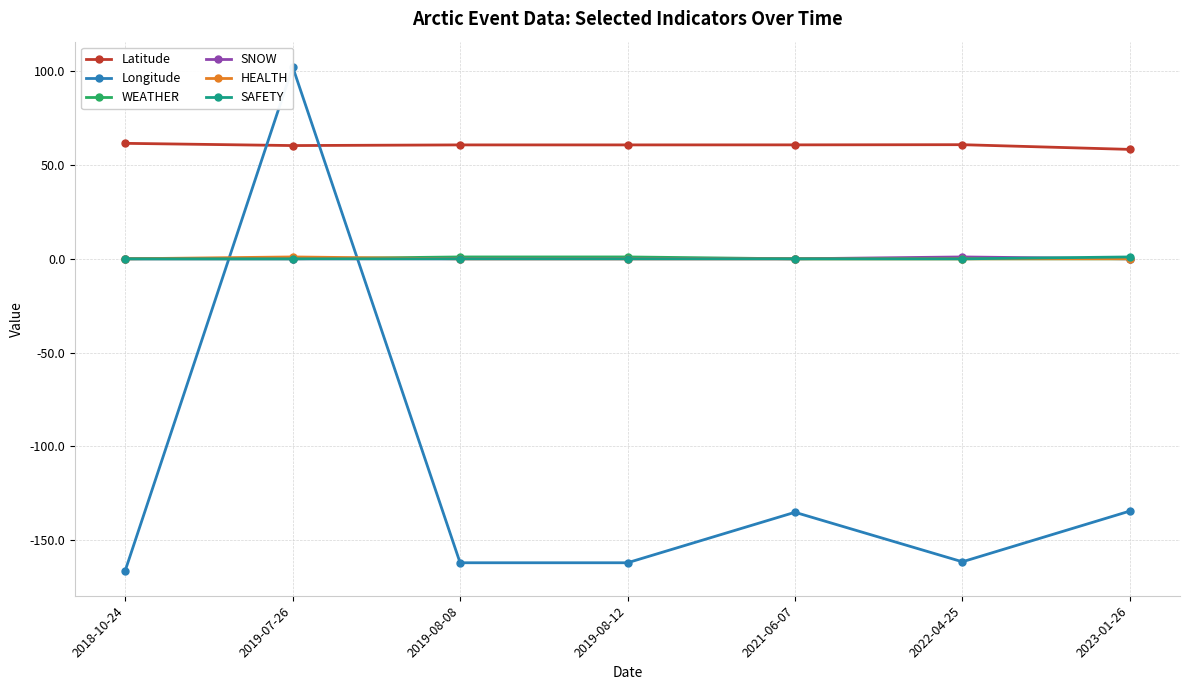

Is the value of SNOW at 2019-07-26 greater than the value of SAFETY at 2022-04-25?

No